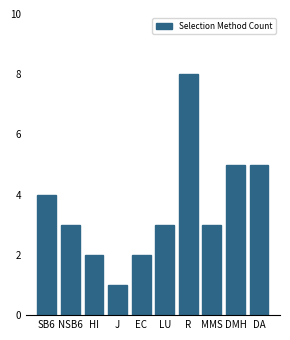

Reading left to right, what are all the values shown in this chart?

SB6=4	NSB6=3	HI=2	J=1	EC=2	LU=3	R=8	MMS=3	DMH=5	DA=5